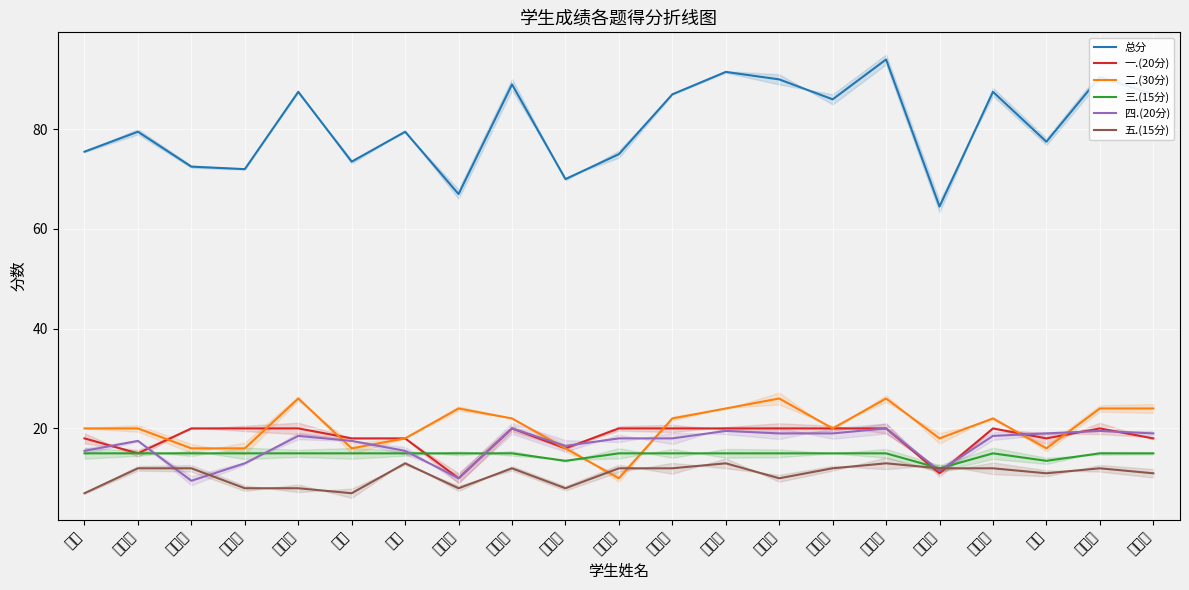

How many categories are shown in the chart?

21